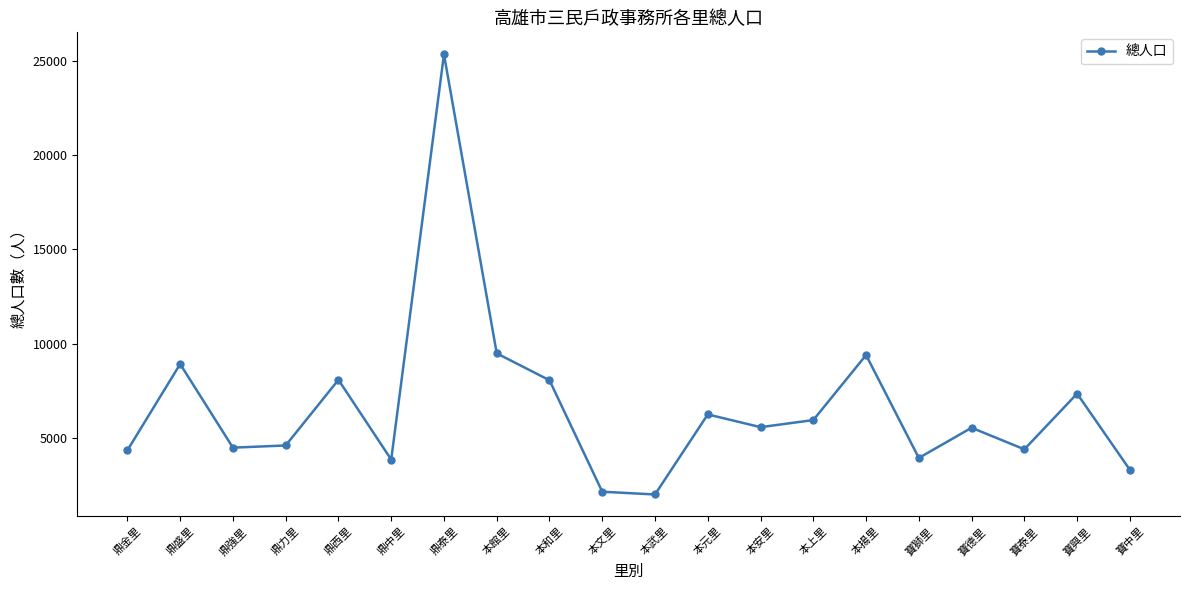

How many values are below 5573?

10